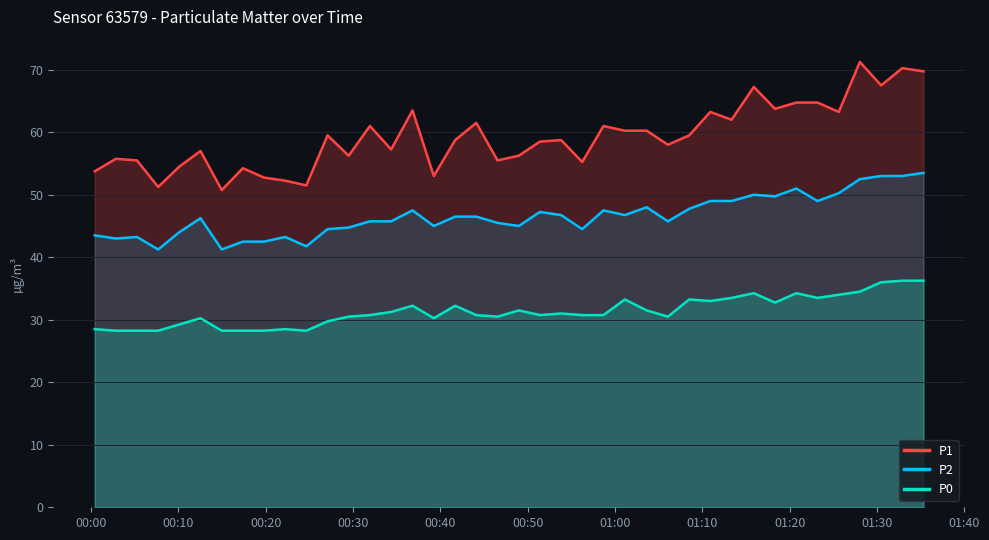

List the series in order of their overall mean, highest first.

P1, P2, P0